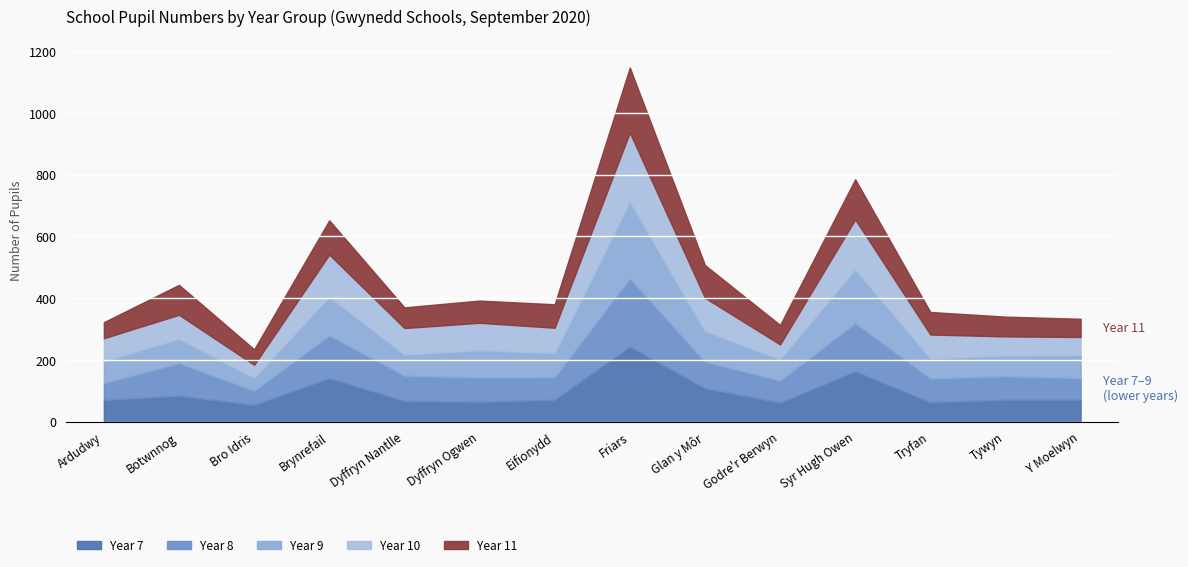

Where does the Year 11 series first go above 73?

Botwnnog